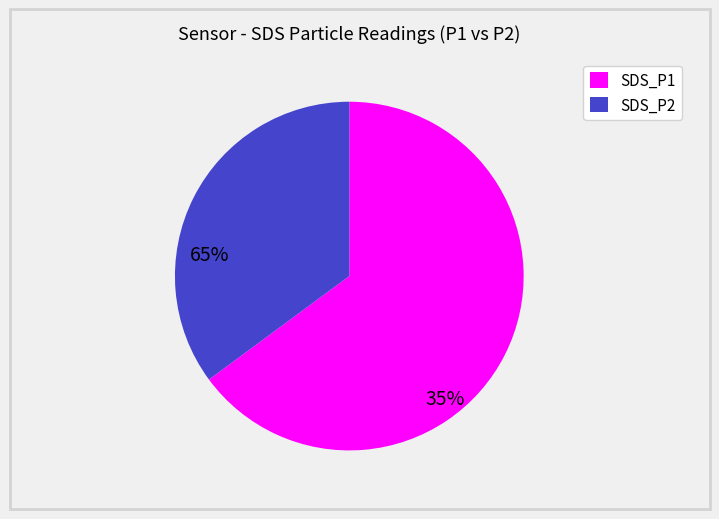

Do SDS_P2 and SDS_P1 together represent more than half of the pie?

Yes